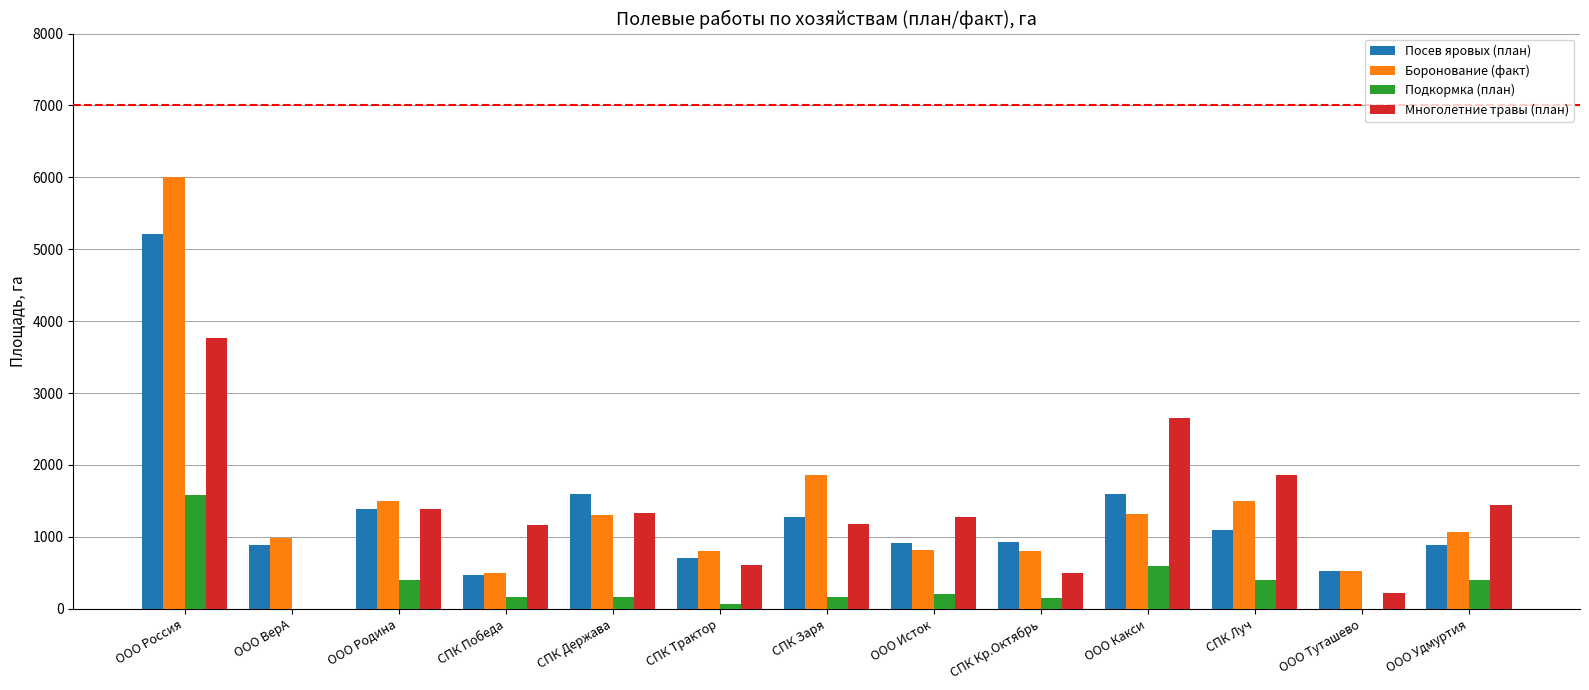

What is the sum of the Многолетние травы (план) values at ООО Какси and ООО Исток?

3926